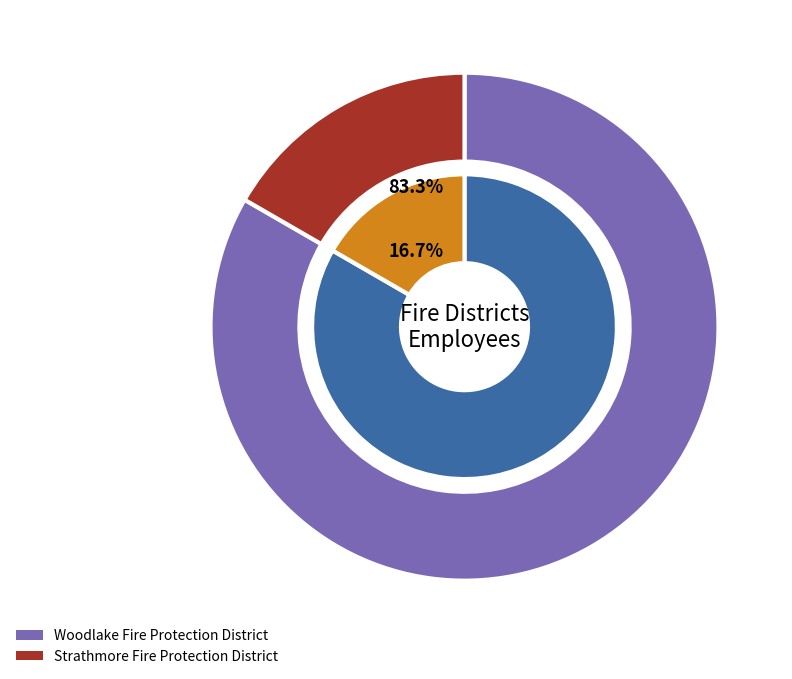

How many slices are in this pie chart?

2